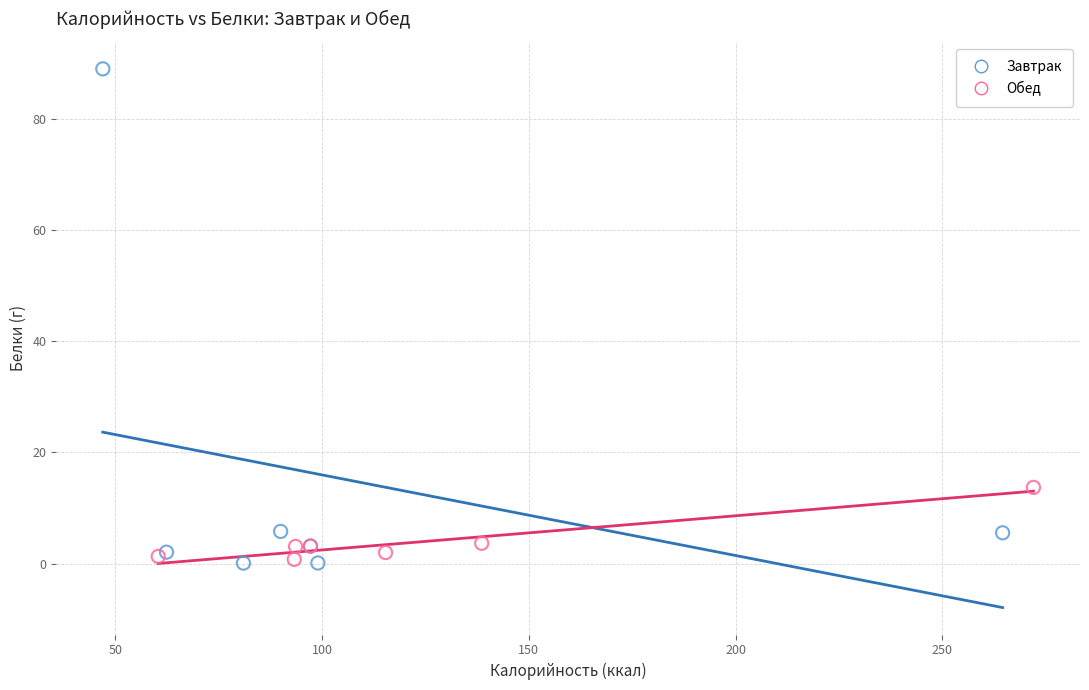

Which series has the widest spread of Y values?

Завтрак